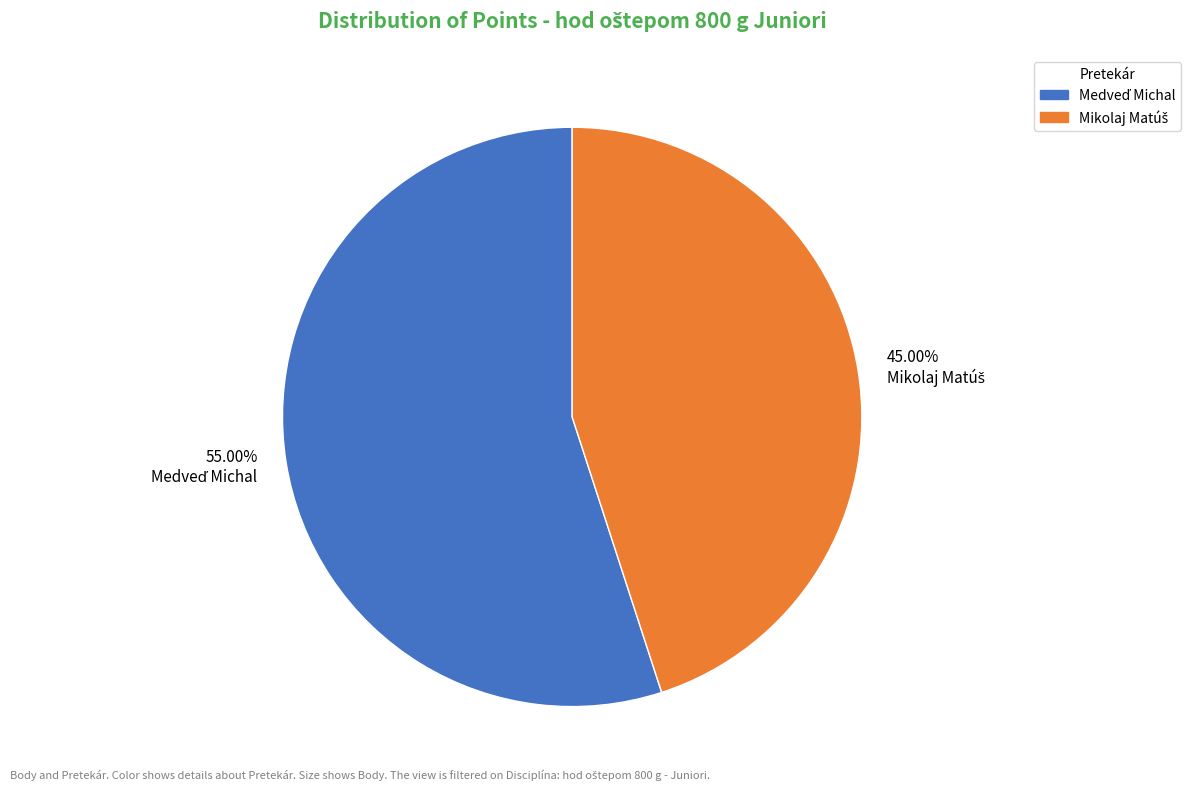

Is there any slice that represents more than half of the pie?

Yes